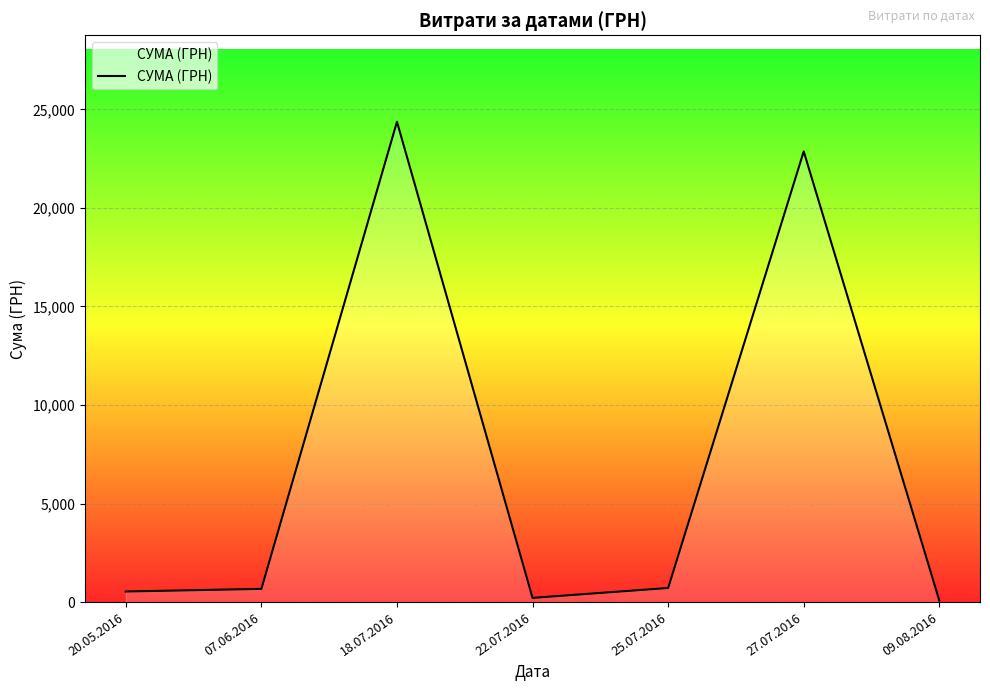

What is the average value?

7063.6